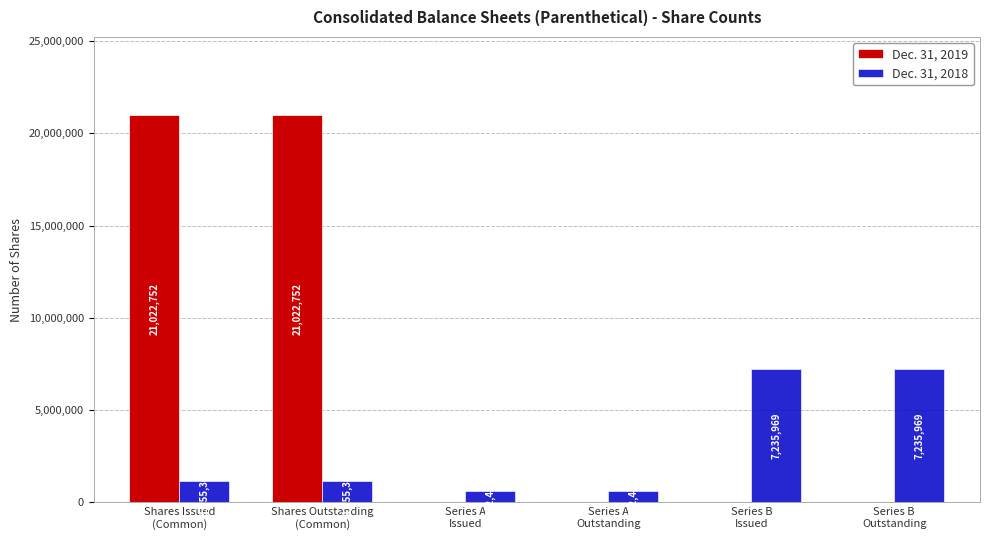

What is the sum of the Dec. 31, 2018 values at Series B
Issued and Shares Outstanding
(Common)?

8391335